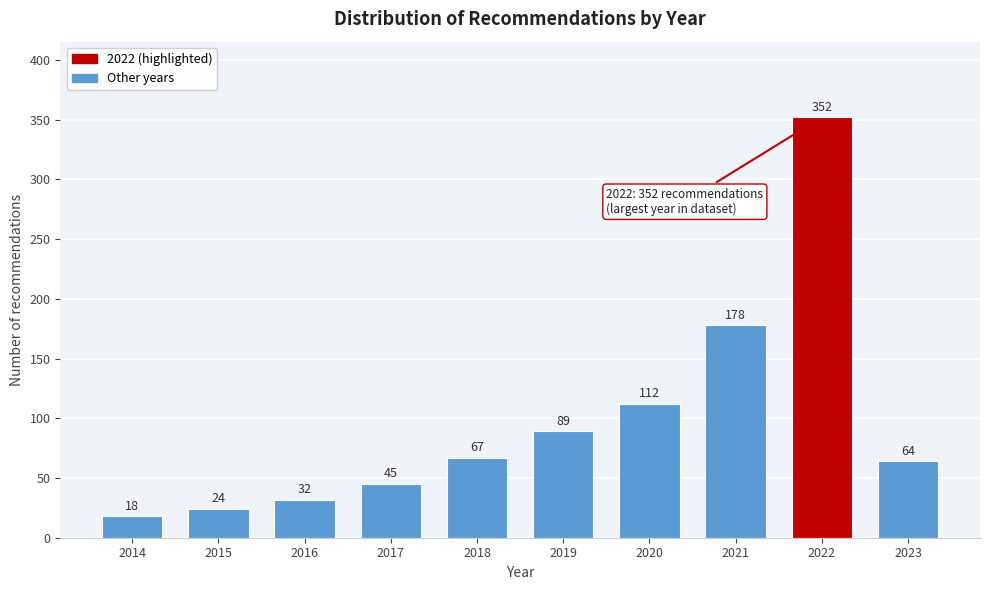

Reading left to right, what are all the values shown in this chart?

18	24	32	45	67	89	112	178	352	64